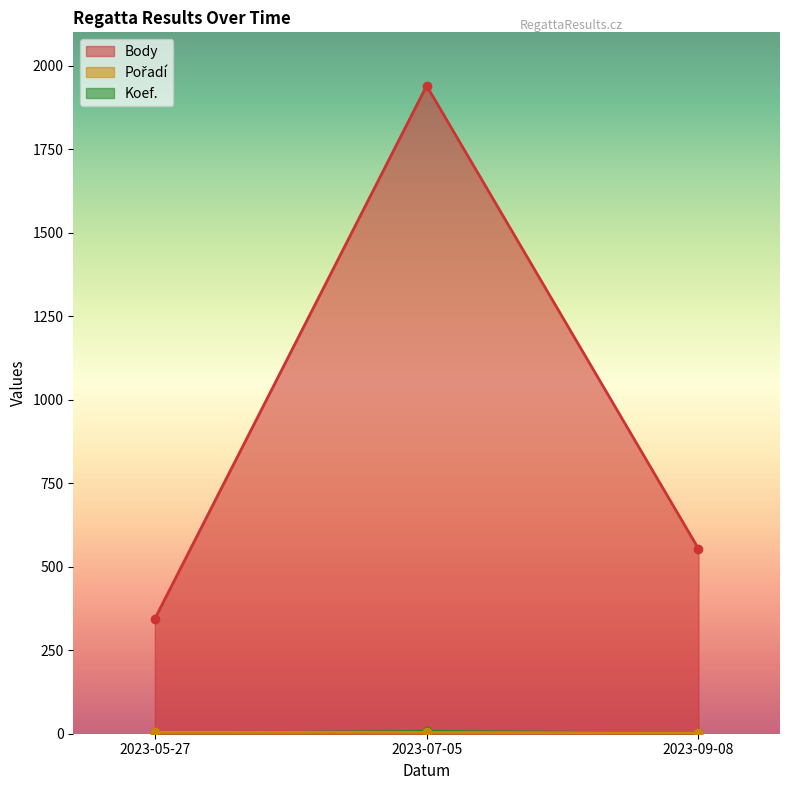

What position from the right is 2023-09-08?

1